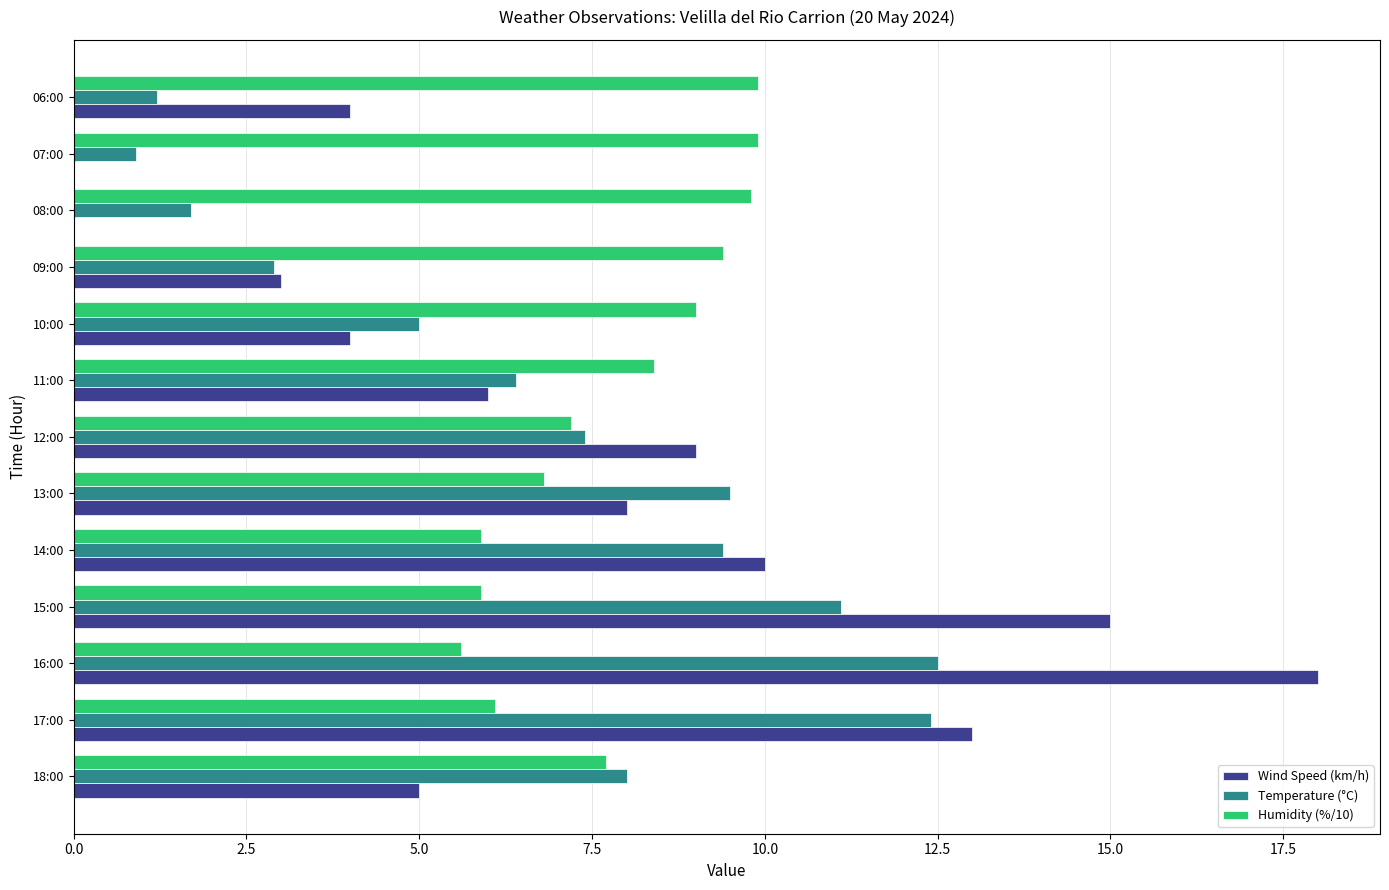

What is the greatest value displayed?

18.0